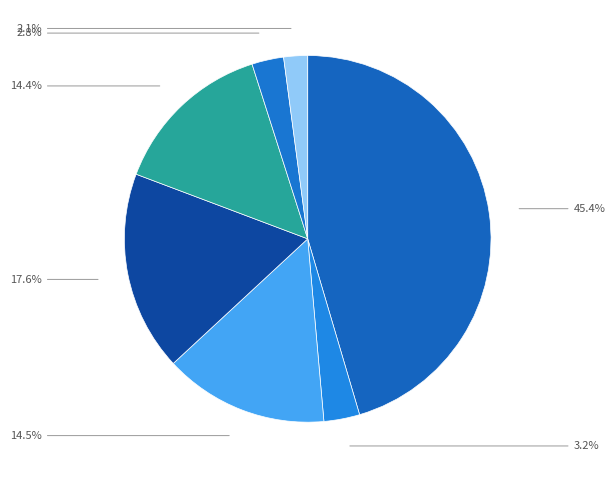

Count the number of slices in the pie.

7